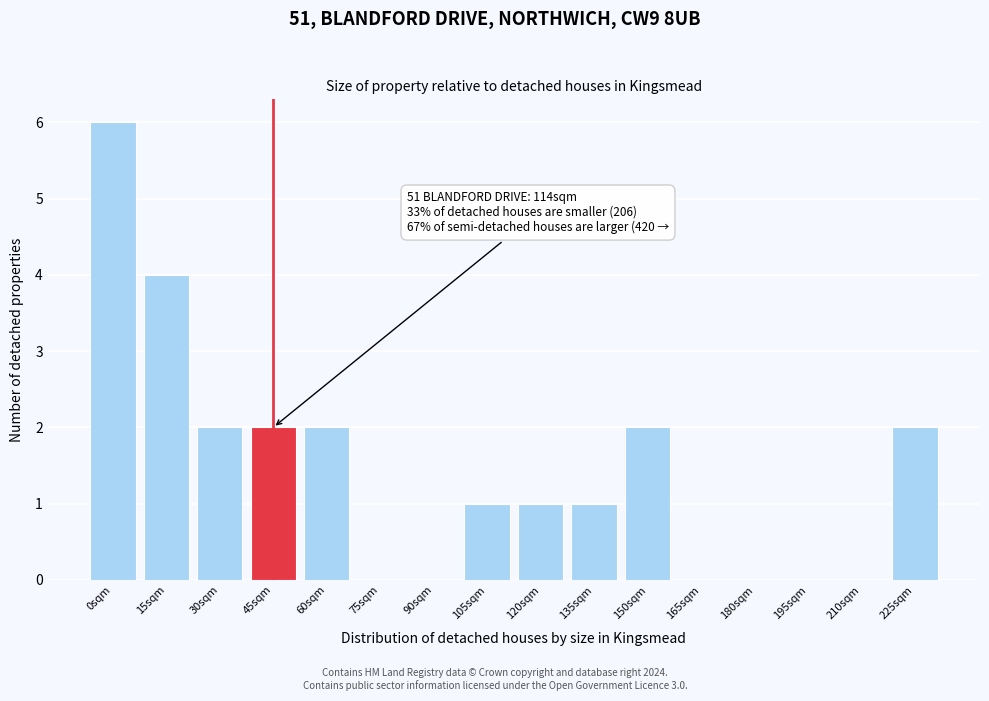

Reading left to right, transcribe all the data shown in this chart.

0sqm=6	15sqm=4	30sqm=2	45sqm=2	60sqm=2	75sqm=0	90sqm=0	105sqm=1	120sqm=1	135sqm=1	150sqm=2	165sqm=0	180sqm=0	195sqm=0	210sqm=0	225sqm=2